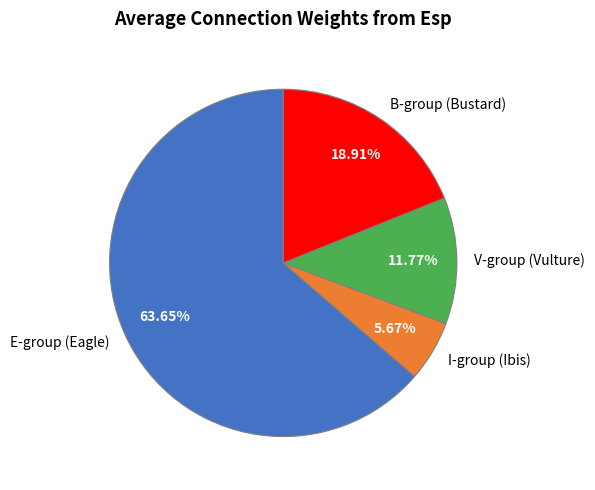

Does any single category account for the majority?

Yes